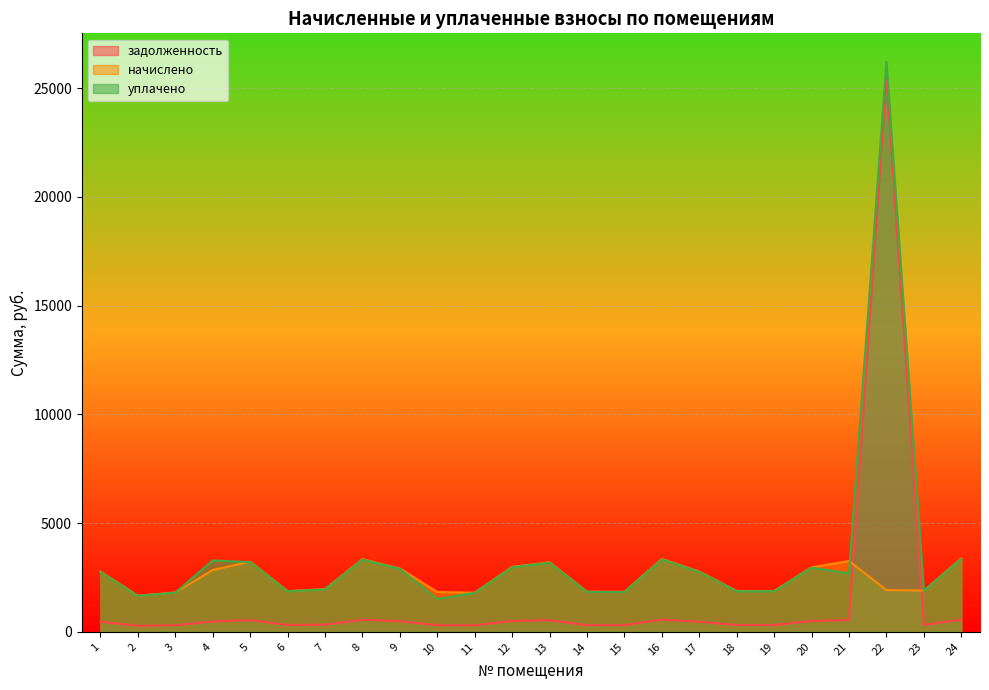

What is the difference between the уплачено values at 12 and 13?

207.9